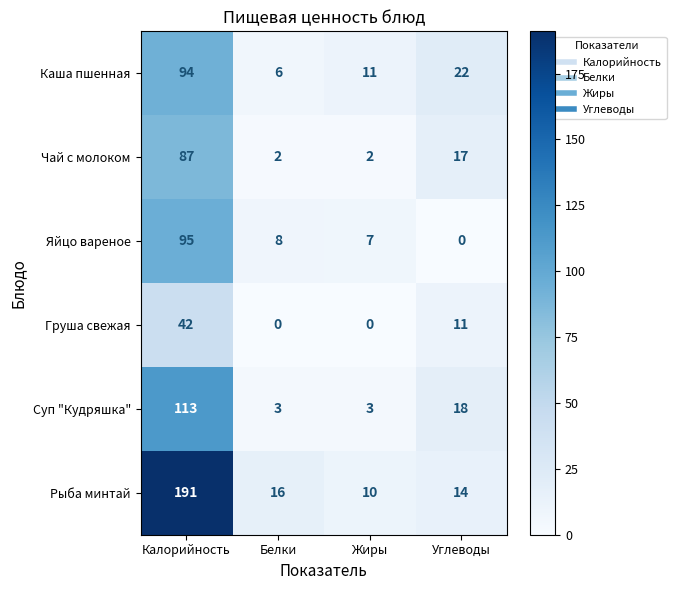

How many data points does each series have?

4